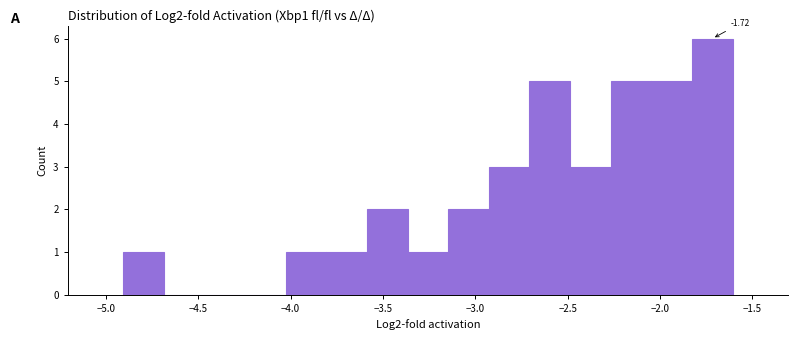

Which range on the x-axis has the tallest bar?

-1.85 to -1.60